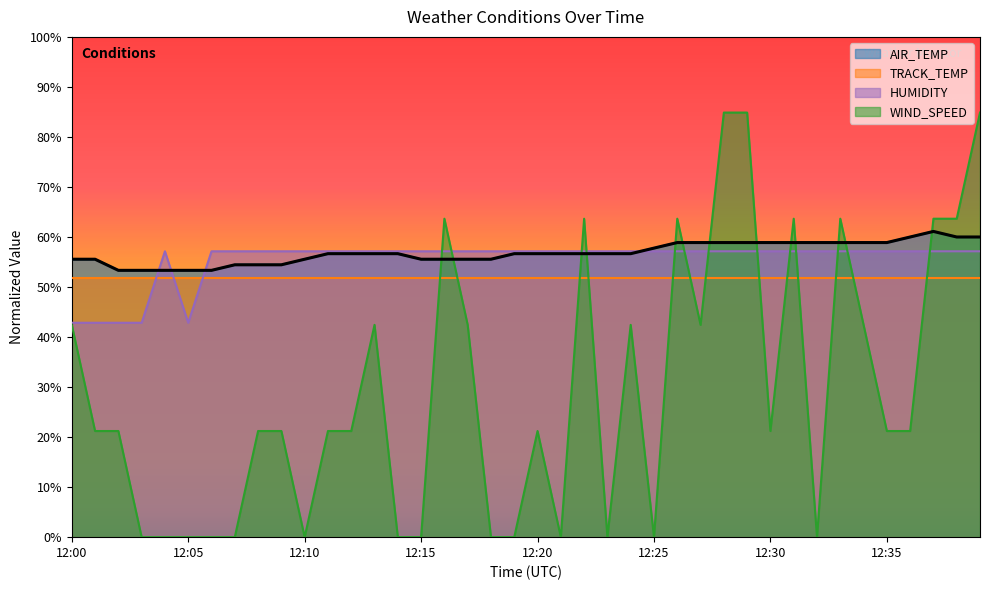

Where do AIR_TEMP and HUMIDITY first cross each other?

12:03 and 12:04